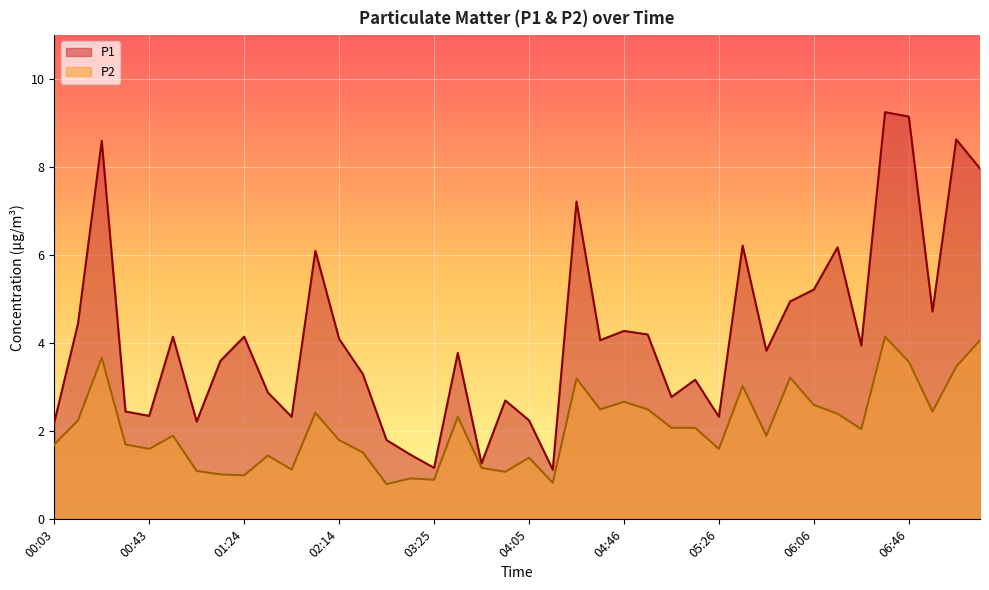

True or false: P2 and P1 intersect in this chart.

False